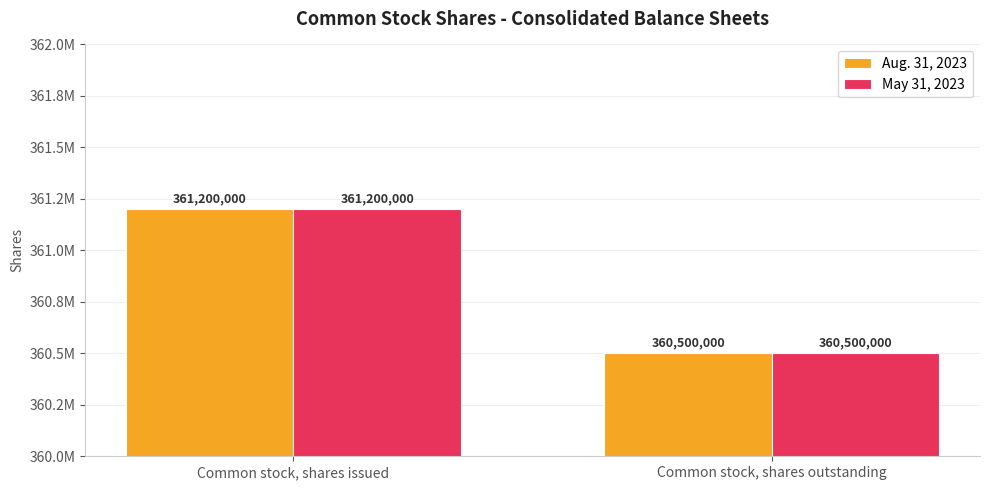

Are the bars grouped side by side (vs. stacked)?

Yes